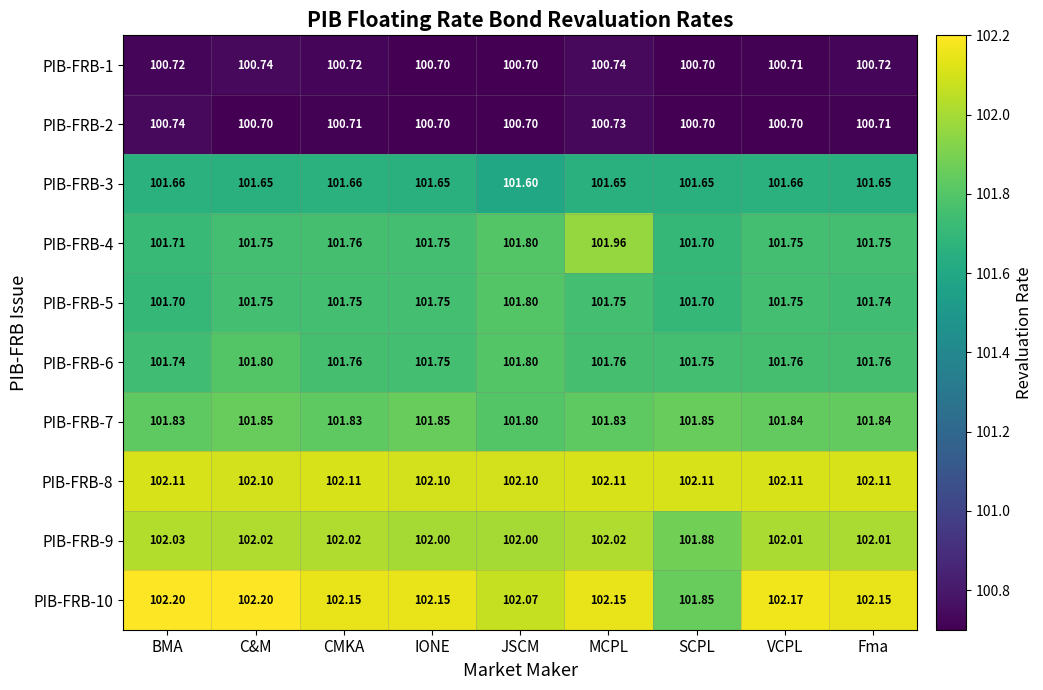

Where does the PIB-FRB-10 series first go above 102?

BMA